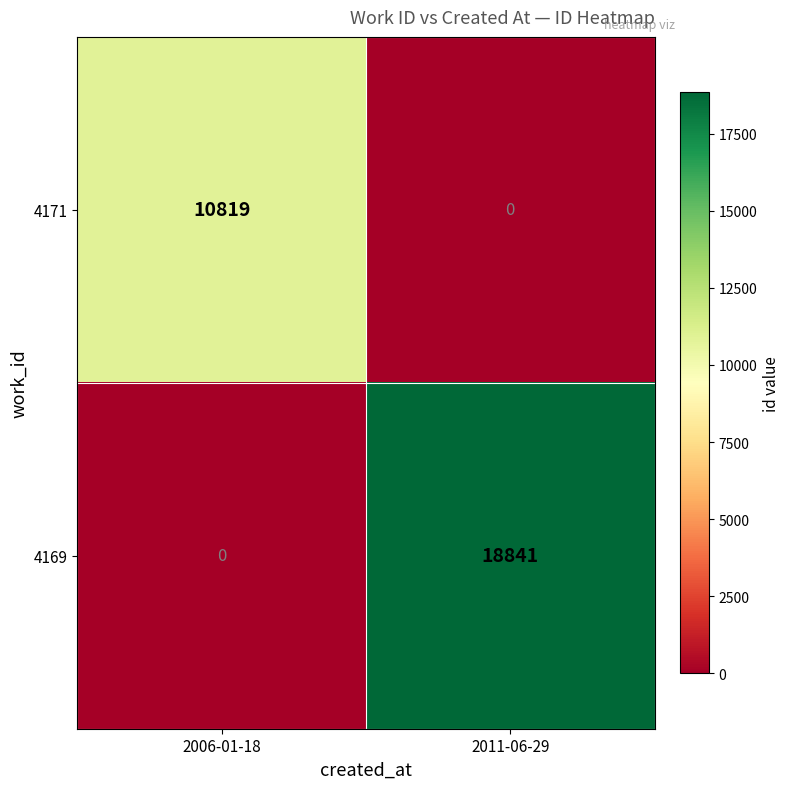

How many values in 4169 are above zero?

1